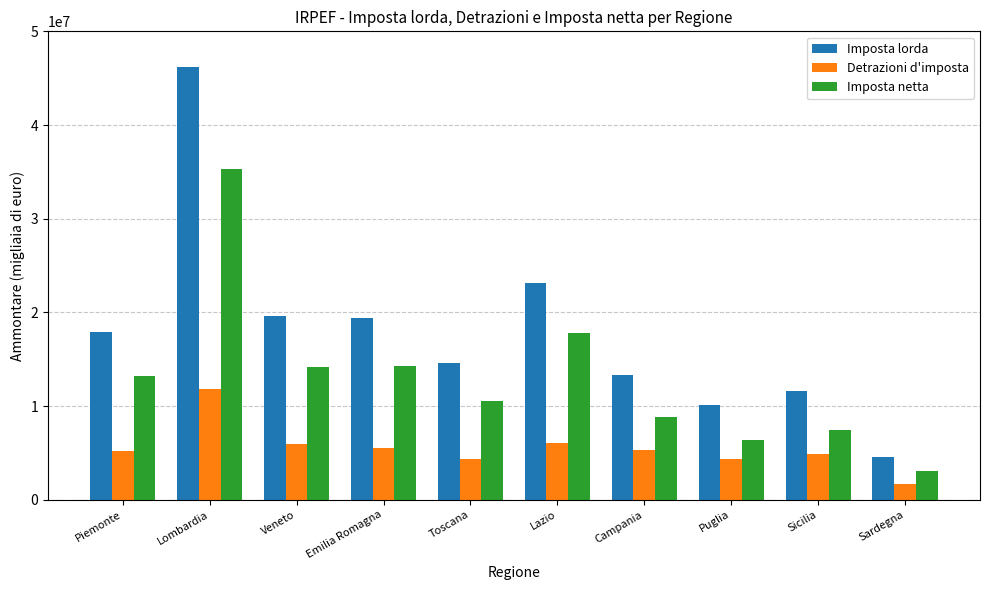

How many groups of bars are there?

10